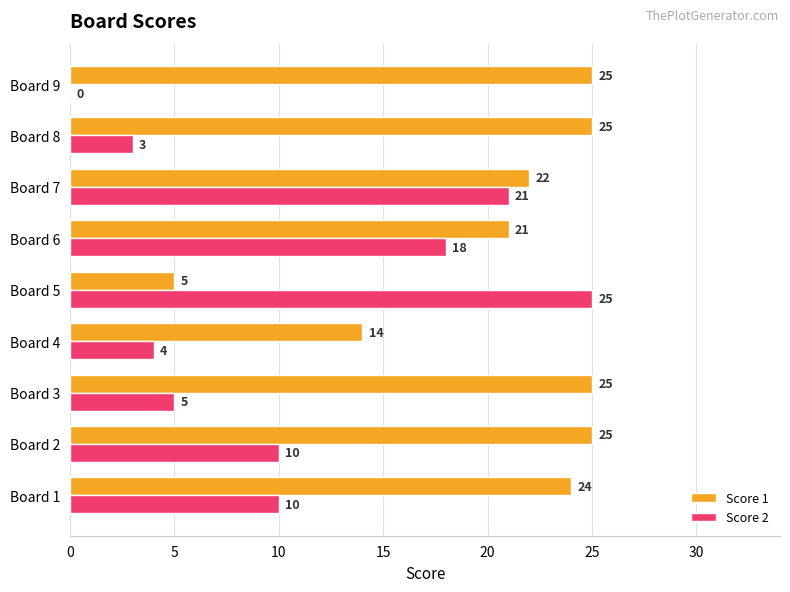

The value of Score 2 at Board 6 is 18. True or false?

True